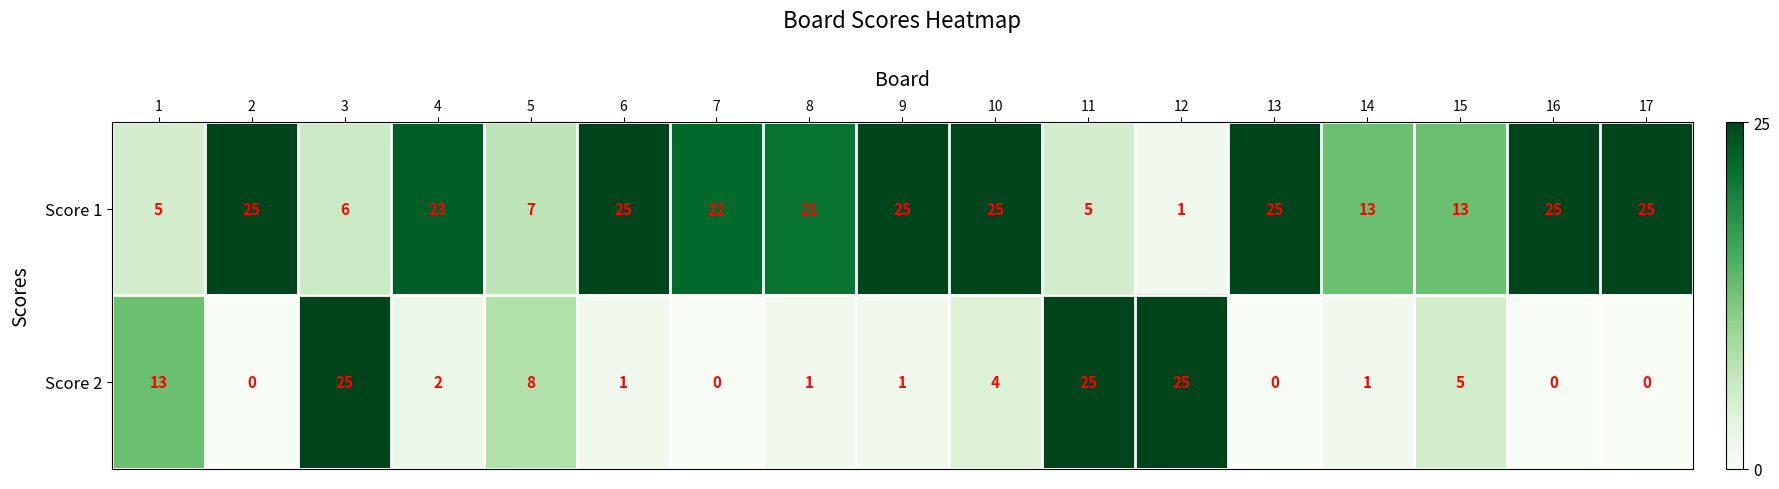

Read the Score 1 value at 6, to the nearest 5.

25